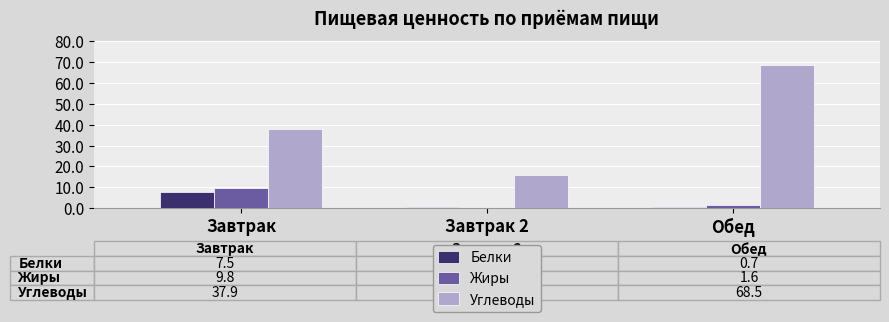

Read the Белки value at Завтрак.

7.5